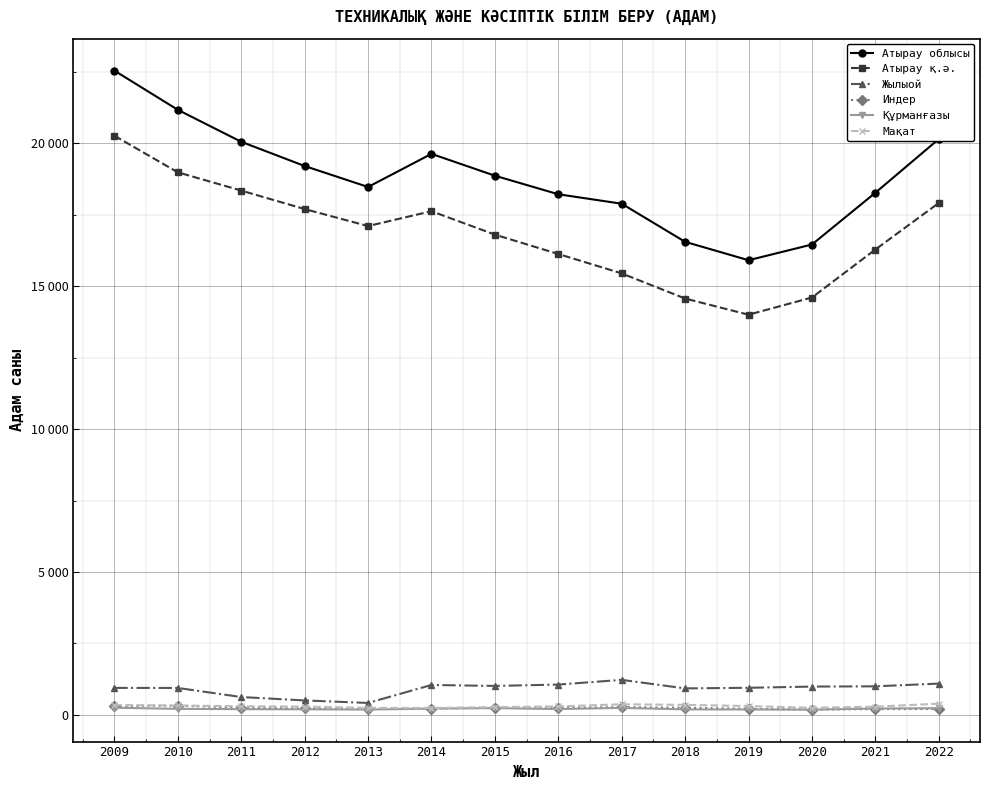

What is the difference between the maximum and minimum values in the Мақат series?

148